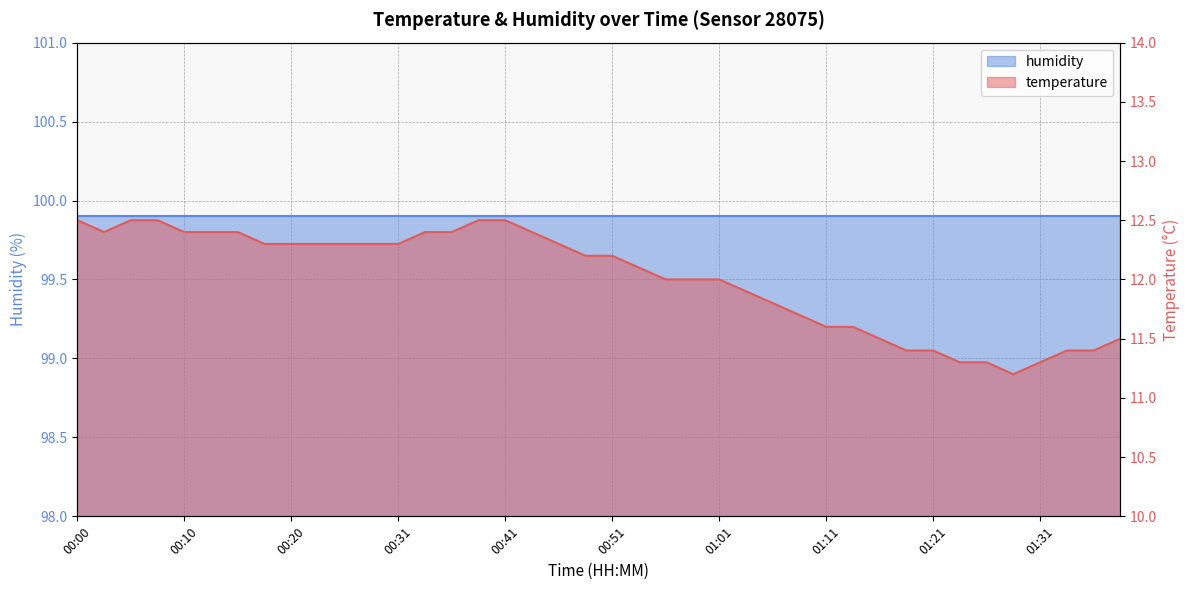

Is it true that the value at 00:05 is 12.5?

True